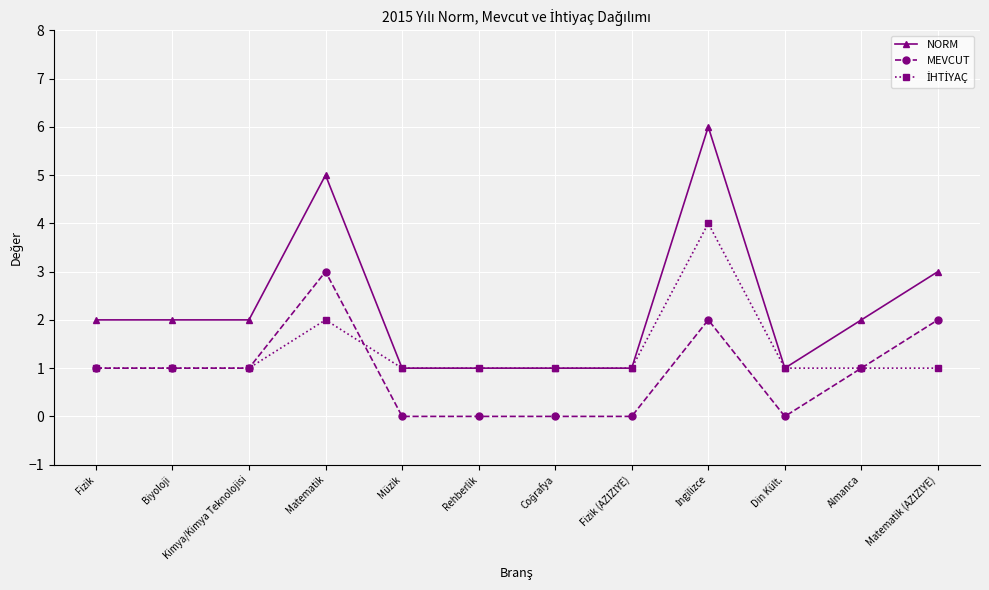

What is the difference between the MEVCUT values at Matematik and Rehberlik?

3